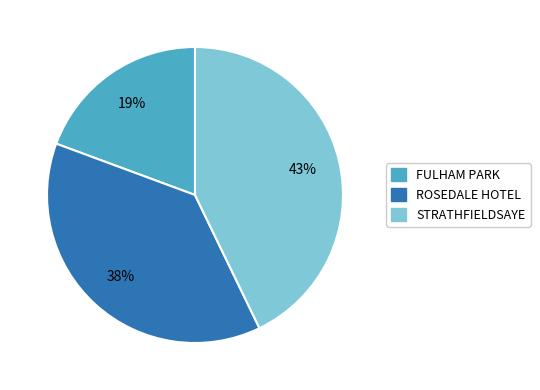

To the nearest percent, what portion does ROSEDALE HOTEL represent?

38%